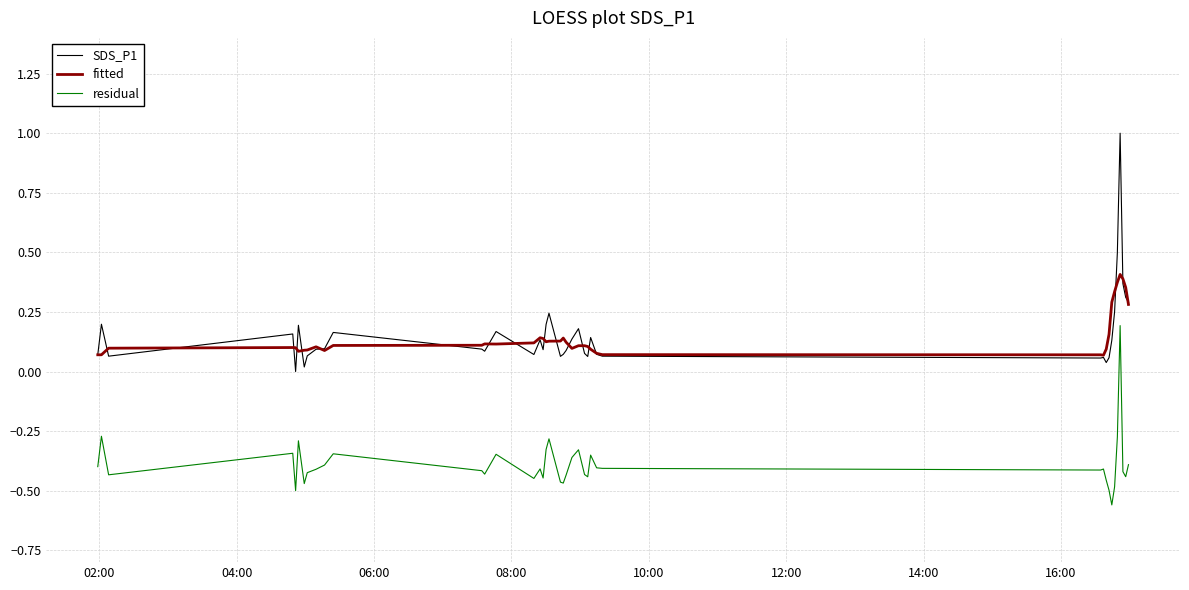

At how many categories does at least one series exceed 0?

40